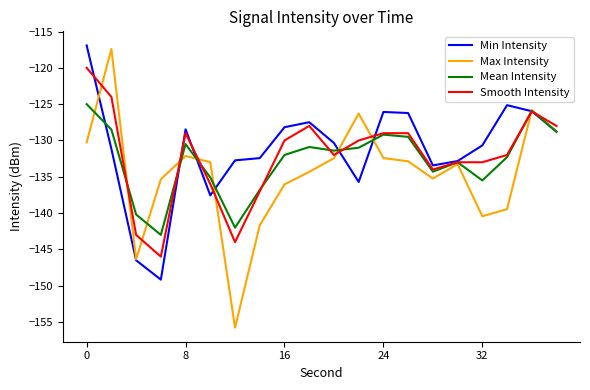

Which series has the widest spread of values?

Max Intensity